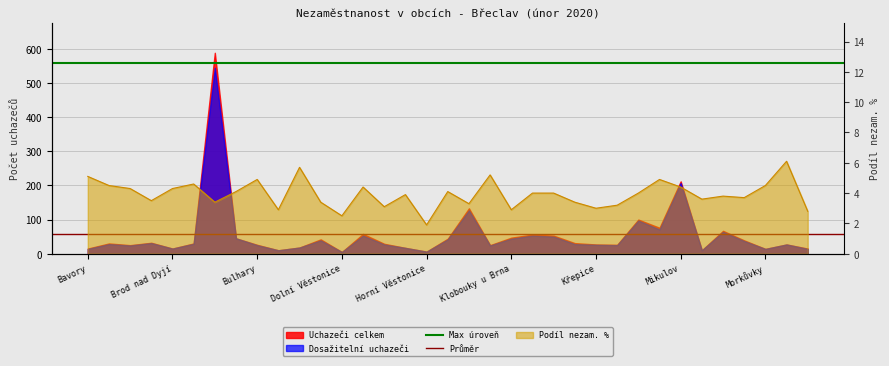

Which series has the largest total across all categories?

Max úroveň